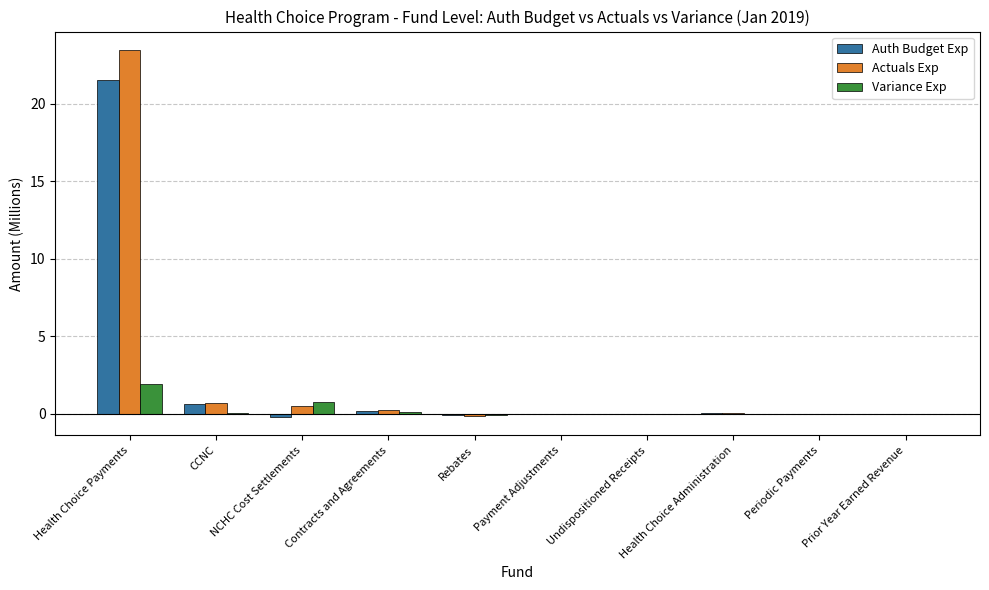

At which label does Variance Exp reach its peak?

Health Choice Payments